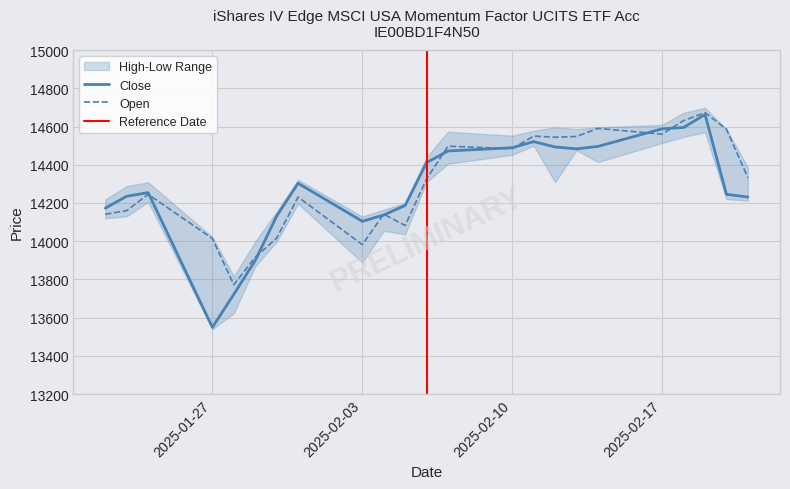

Is it true that Close equals 8906 at 19.02.2025?

False